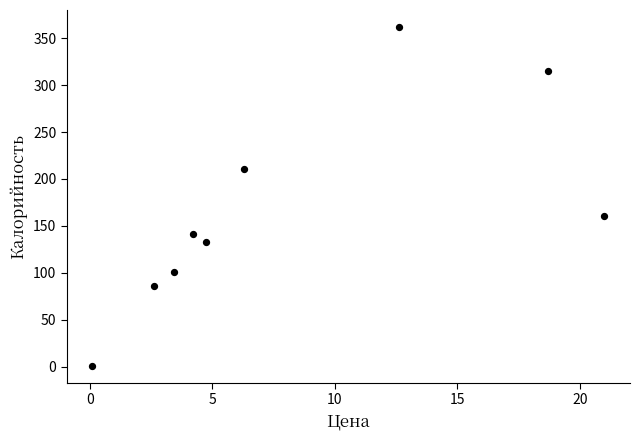

What Y value in the scatter plot is closest to 181?

160.0